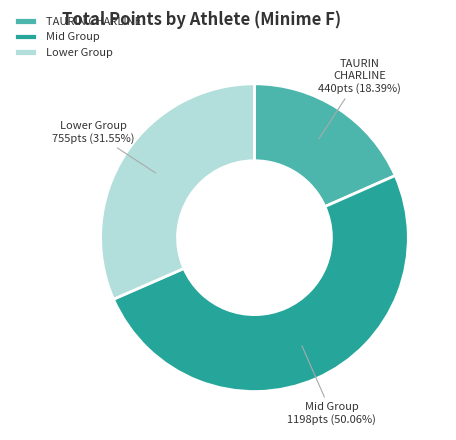

How many segments does this pie chart have?

3